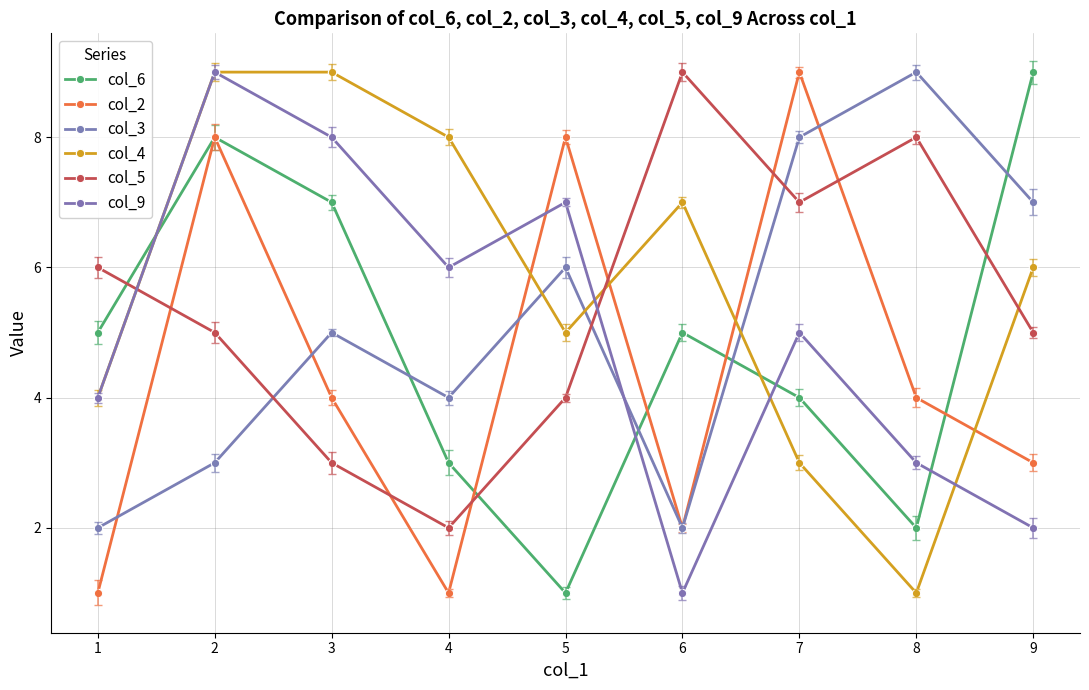

At which category does col_6 reach its first local valley?

5